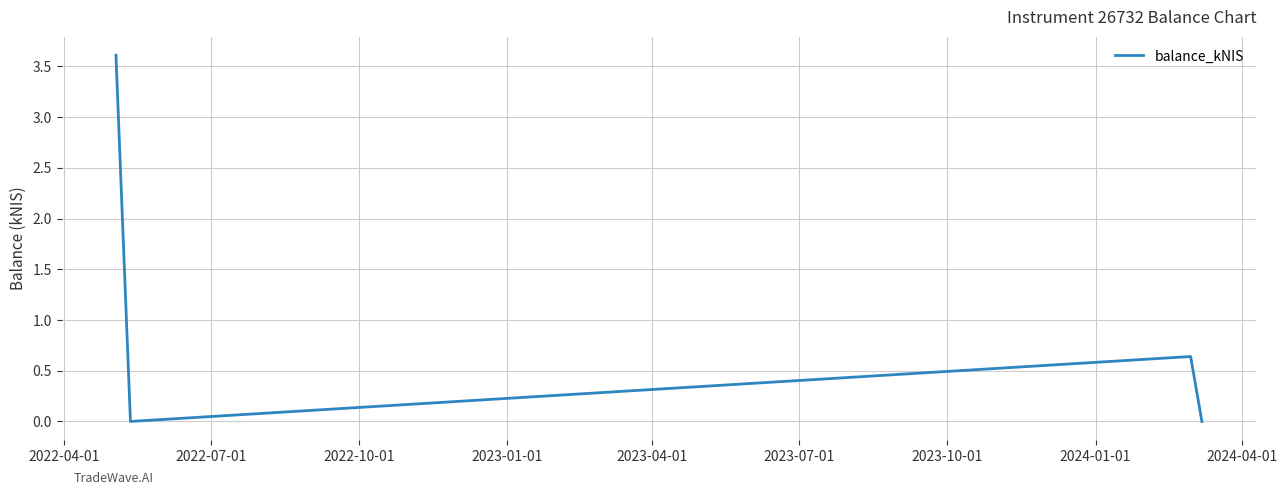

What is the difference between the maximum and minimum values?

3.6